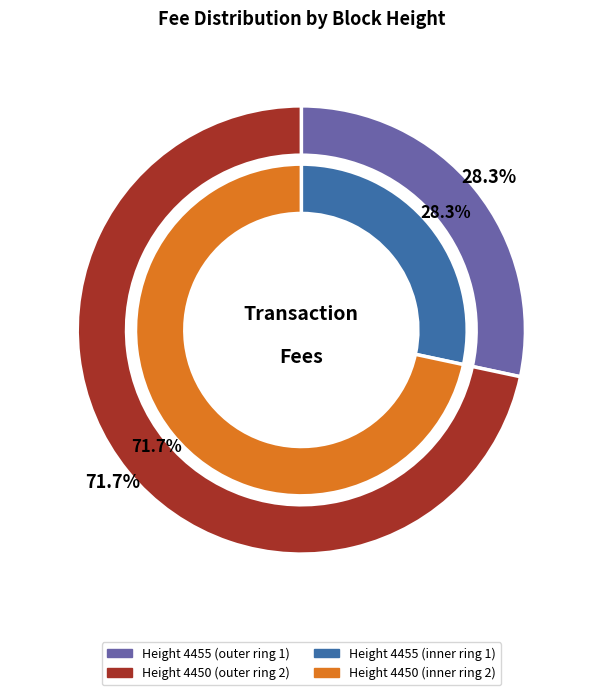

Is it true that 4450 is 81% of the pie?

False